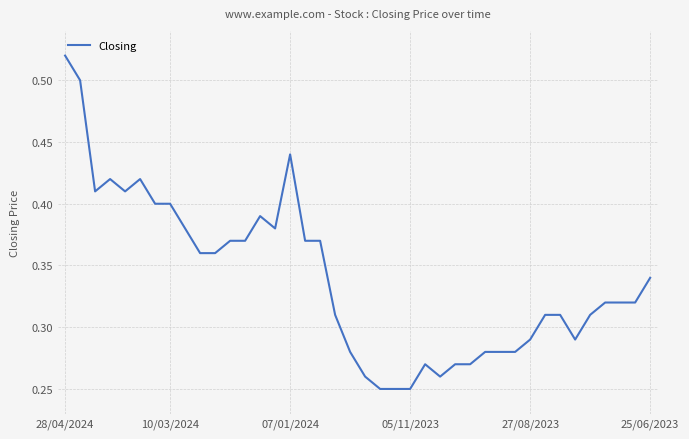

Which category has the highest value across all series?

28/04/2024